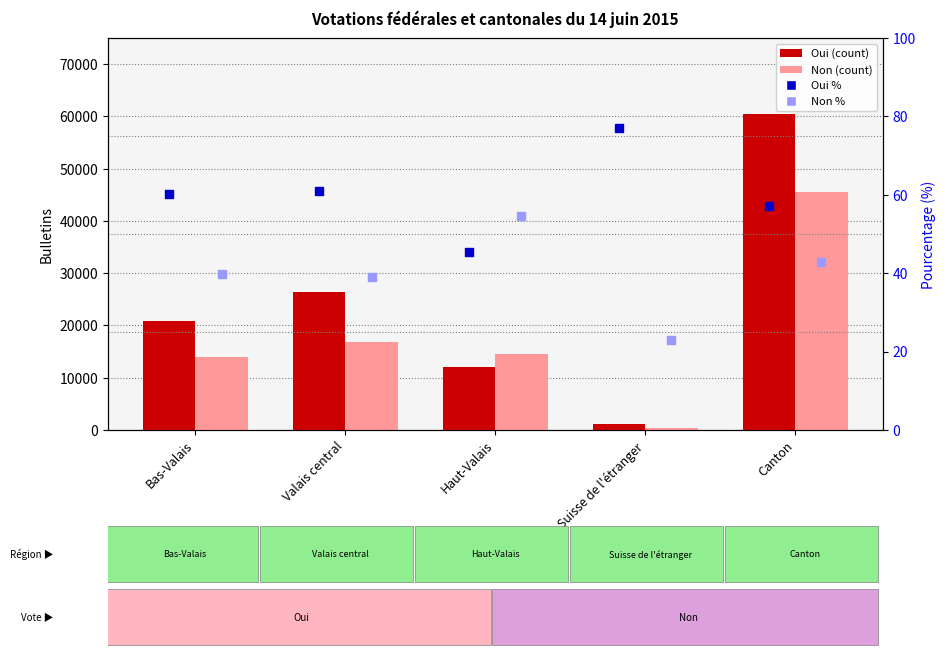

Which series reaches the maximum Y coordinate?

Oui